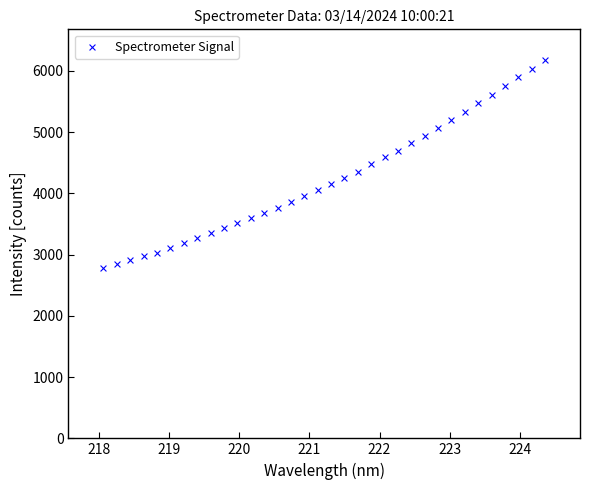

What is the range of X values (max minus min)?

6.3